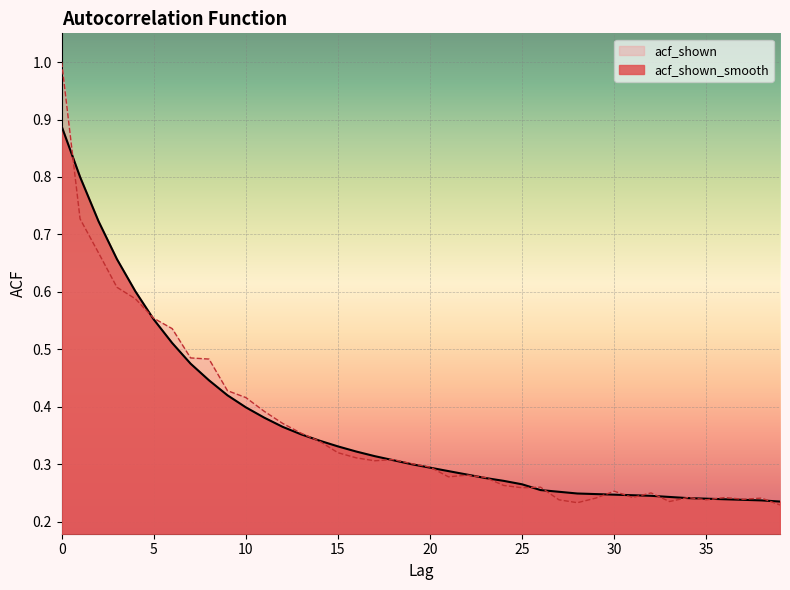

Which category has the lowest value in the acf_shown series?

39